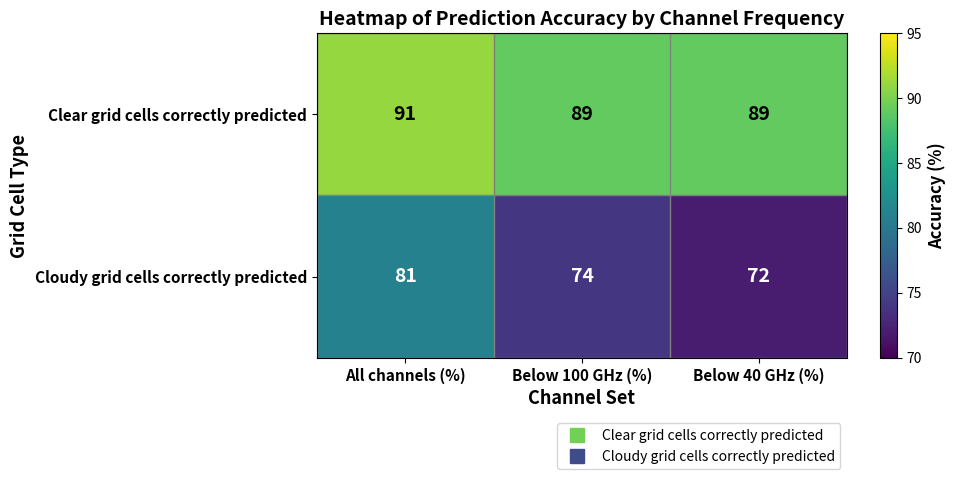

At which category does the chart reach its peak across all series?

All channels (%)